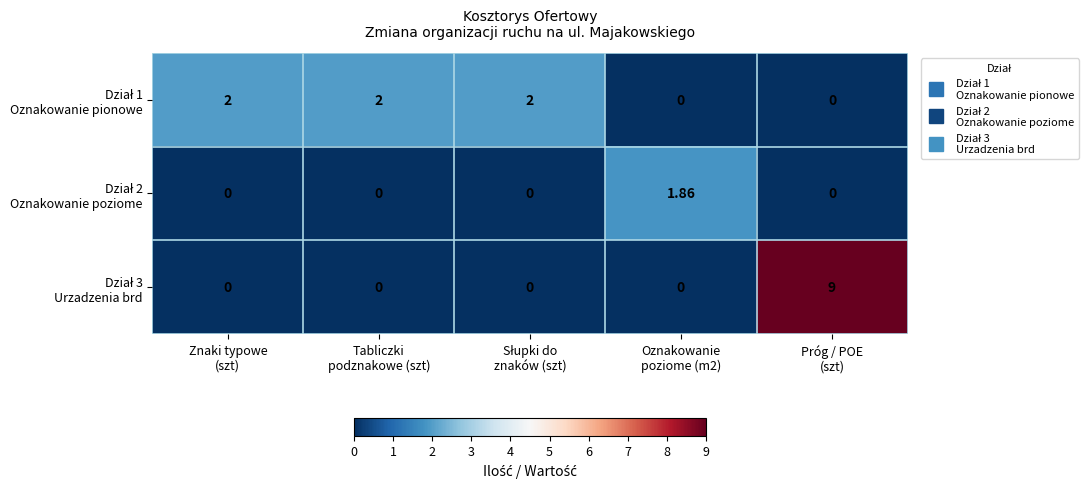

Count the number of data series in this chart.

3